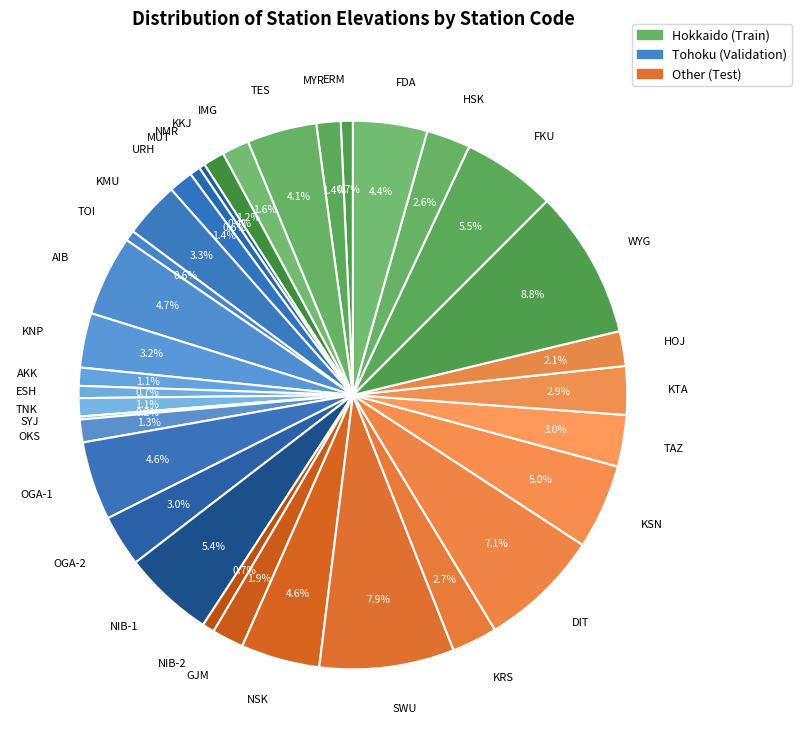

What percentage is the URH slice, to the nearest percent?

1%